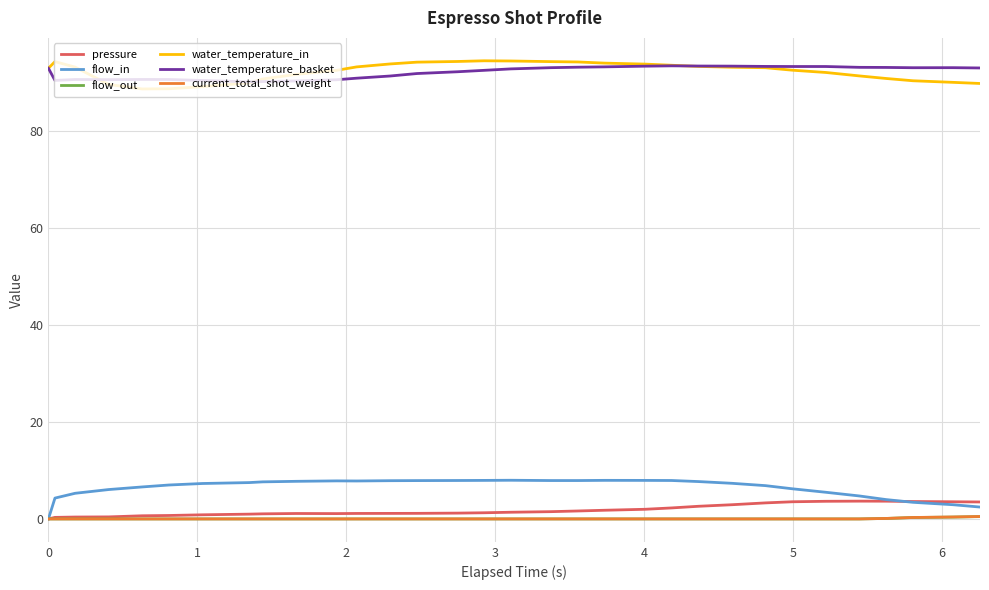

True or false: water_temperature_basket and flow_out intersect in this chart.

False